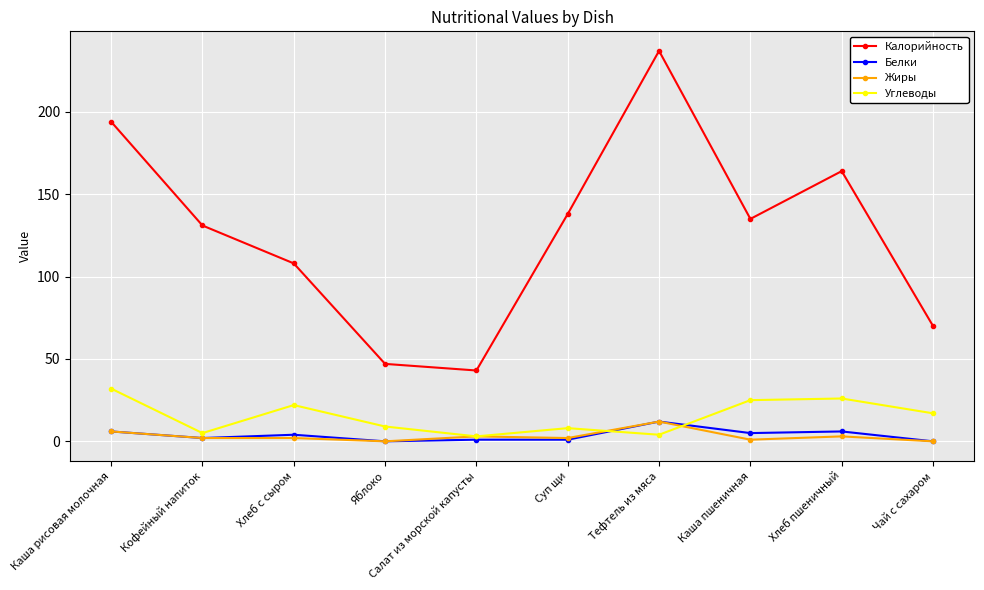

At which label does Жиры reach its peak?

Тефтель из мяса